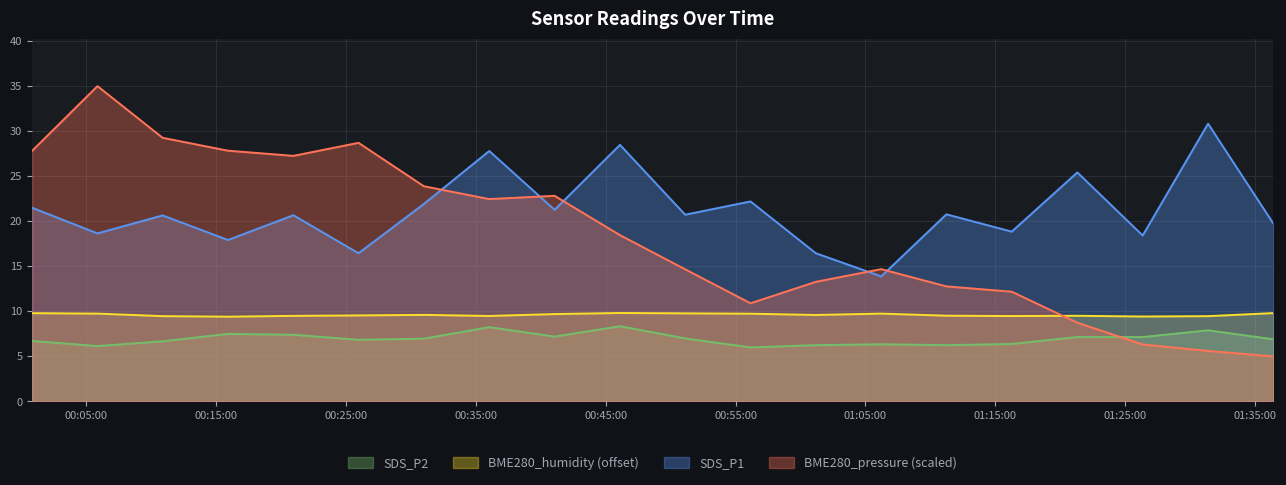

Reading right to left, what are all the values shown in this chart?

SDS_P1: 19.7	30.8	18.4	25.4	18.9	20.8	13.9	16.4	22.2	20.7	28.5	21.3	27.8	21.9	16.4	20.7	17.9	20.6	18.6	21.5
SDS_P2: 6.9	7.9	7.2	7.2	6.4	6.2	6.3	6.2	6.0	7.0	8.3	7.2	8.2	7.0	6.8	7.4	7.5	6.7	6.2	6.7
BME280_humidity: 9.8	9.5	9.4	9.5	9.5	9.5	9.8	9.6	9.7	9.8	9.8	9.7	9.5	9.6	9.5	9.5	9.4	9.5	9.8	9.8
BME280_pressure_scaled: 5.0	5.6	6.3	8.7	12.2	12.8	14.7	13.3	10.9	14.7	18.5	22.8	22.5	23.9	28.7	27.3	27.8	29.3	35.0	27.8